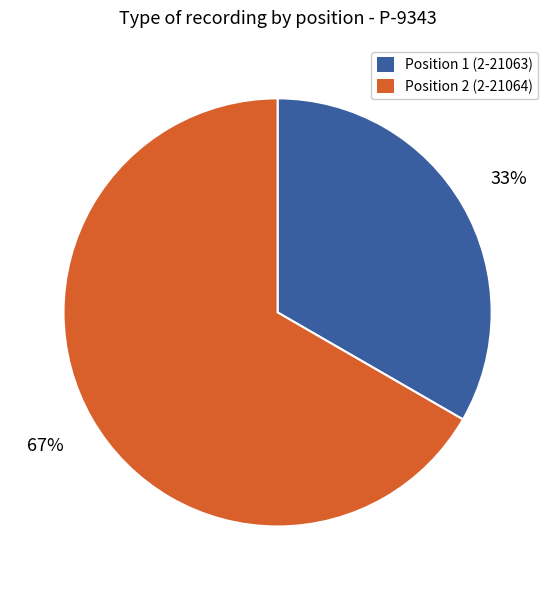

To the nearest percent, what is the average slice percentage?

50%